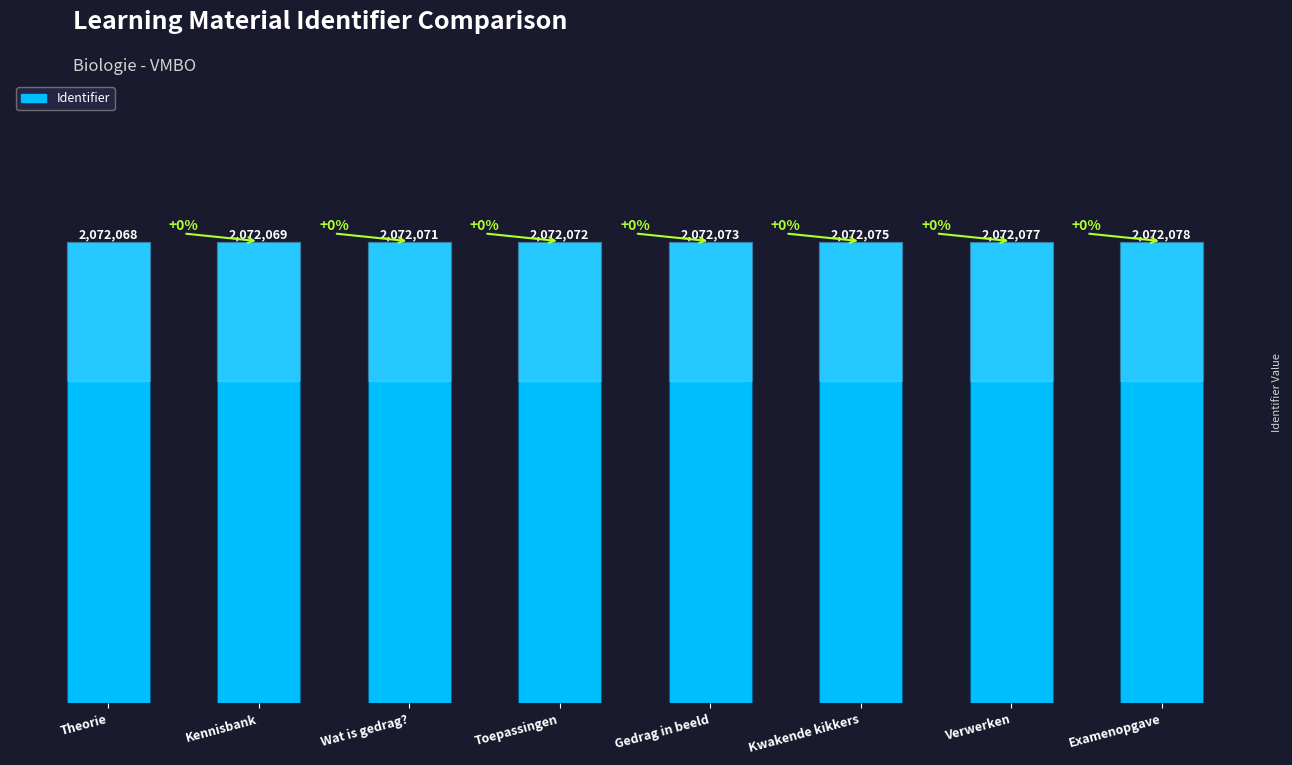

What is the change in value from Kennisbank to Toepassingen?

+3